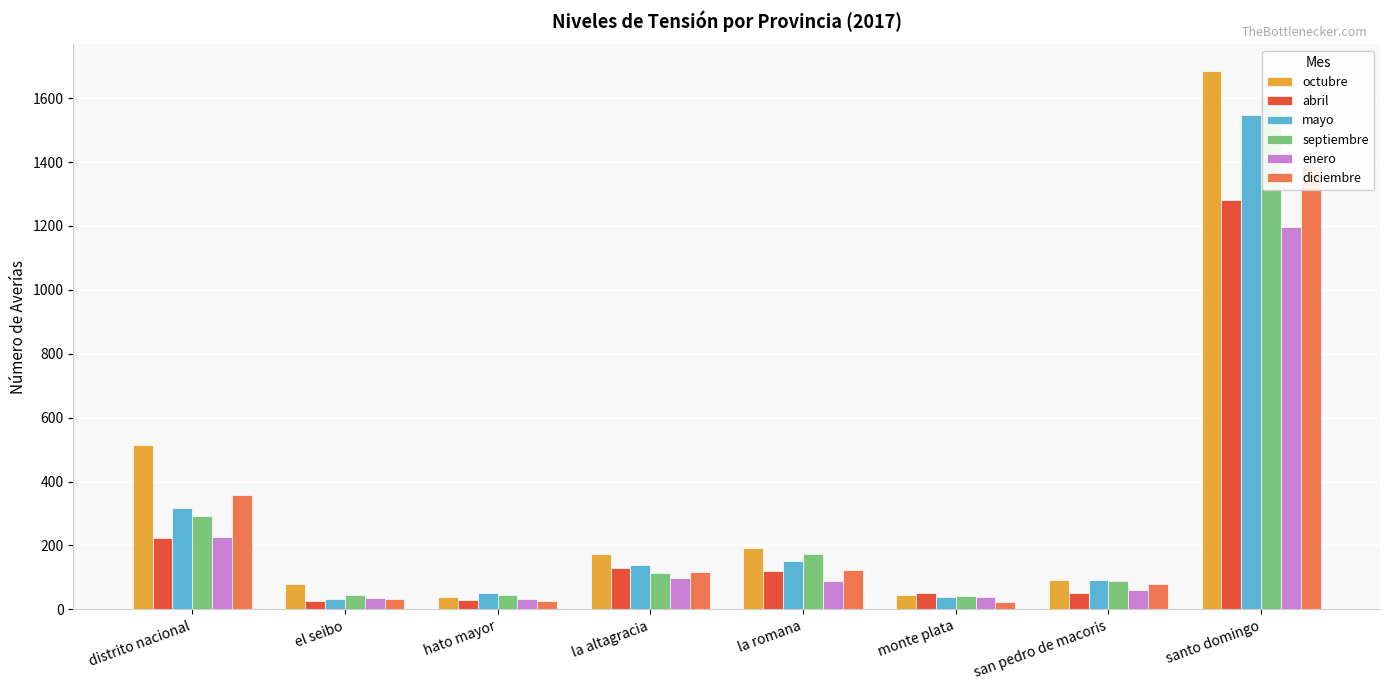

Are the bars horizontal?

No